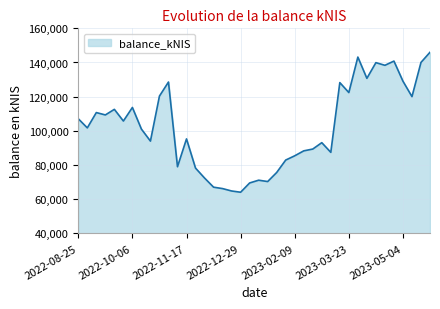

What is the difference between the maximum and minimum values?

81946.8